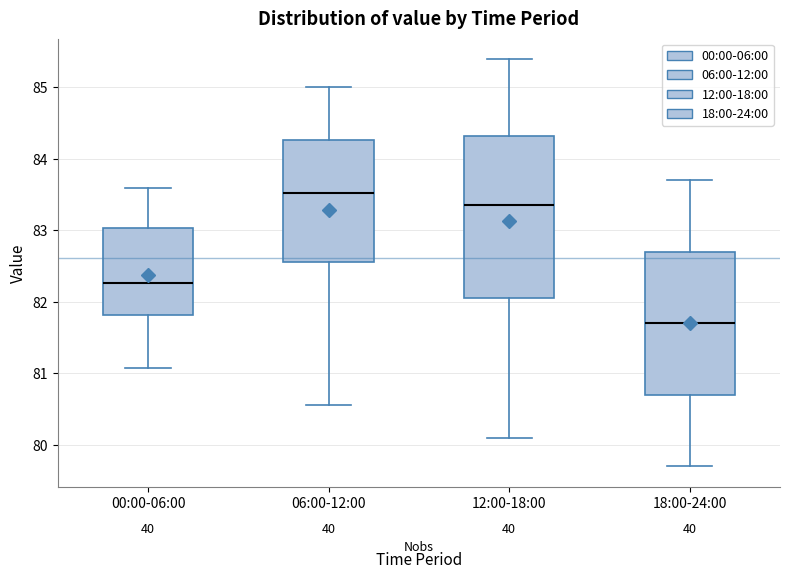

Reading left to right, transcribe this box plot: for each box, give where its median line is, the range the box spans, and where its two whiskers end, as read against the y-axis. The values are not printed on the chart, so give them approximately, as read against the axis.

00:00-06:00: median 82.3, box 81.8 to 83.0, whiskers 81.1 to 83.6
06:00-12:00: median 83.5, box 82.6 to 84.3, whiskers 80.6 to 85.0
12:00-18:00: median 83.4, box 82.1 to 84.3, whiskers 80.1 to 85.4
18:00-24:00: median 81.7, box 80.7 to 82.7, whiskers 79.7 to 83.7